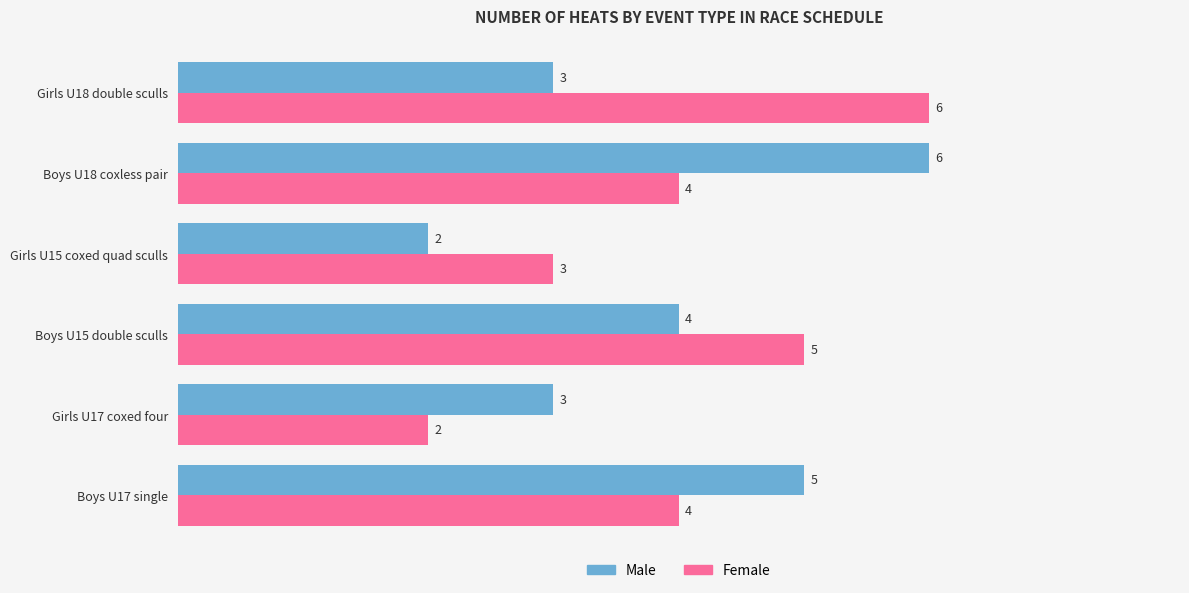

At Girls U15 coxed quad sculls, list the series in order from largest to smallest.

Female, Male